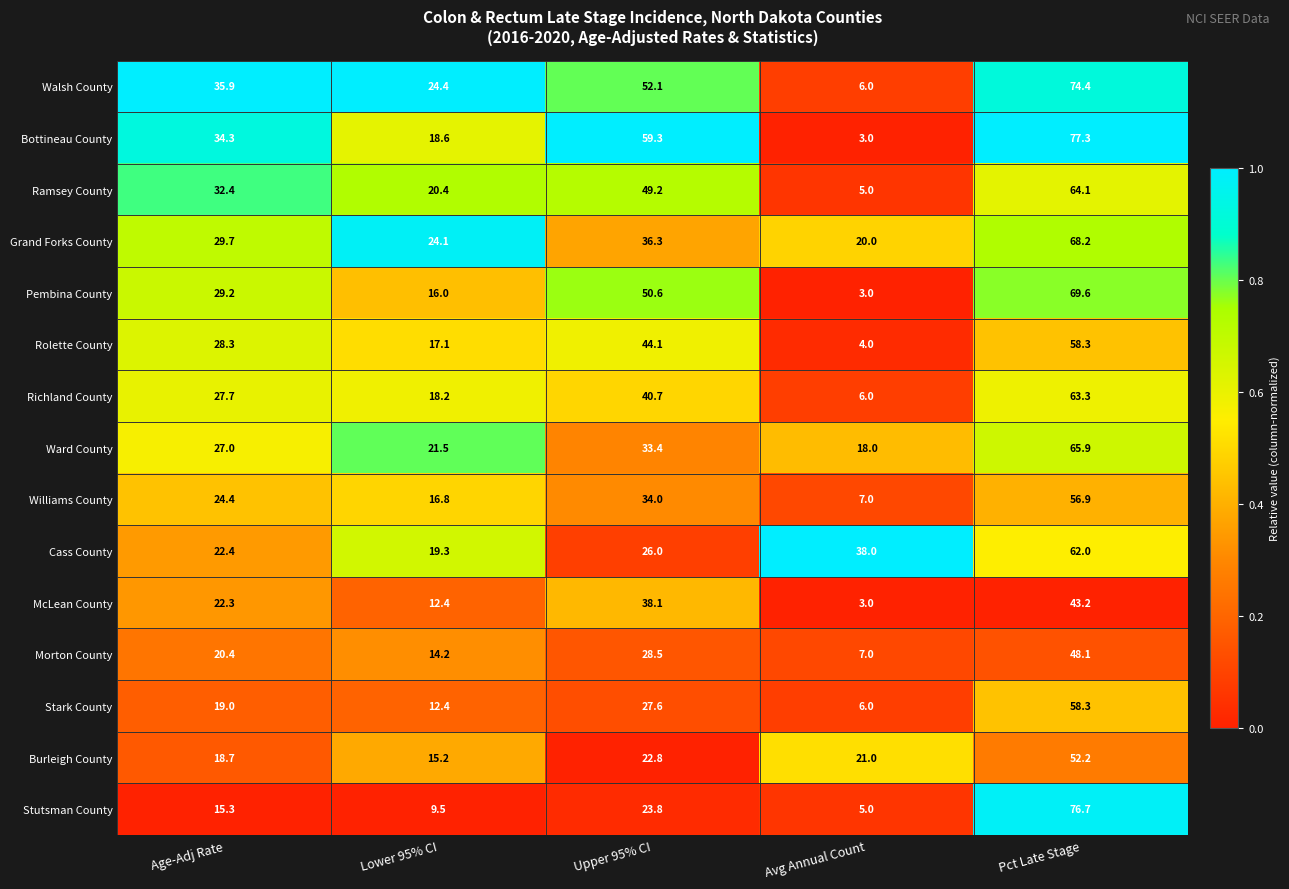

Which series changed the most between Avg Annual Count and Pct Late Stage?

Bottineau County